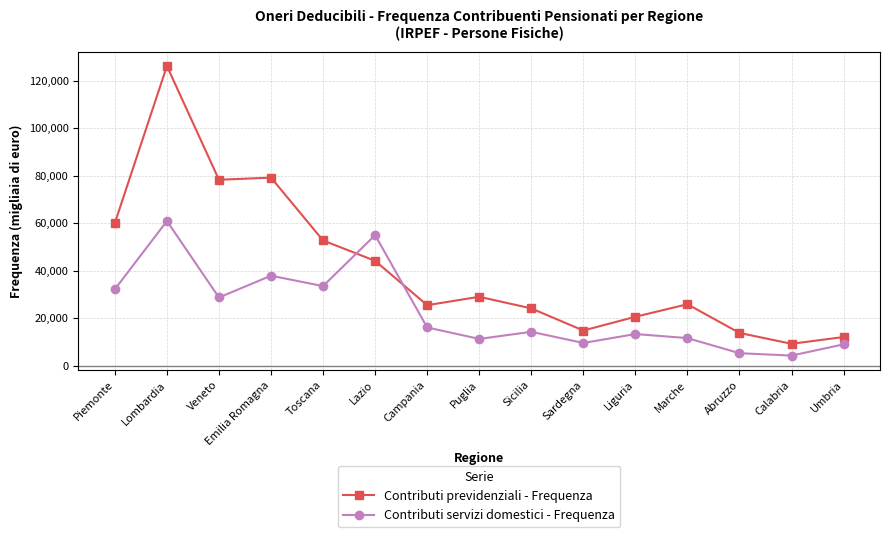

At which category does Contributi previdenziali - Frequenza reach its first local peak?

Lombardia